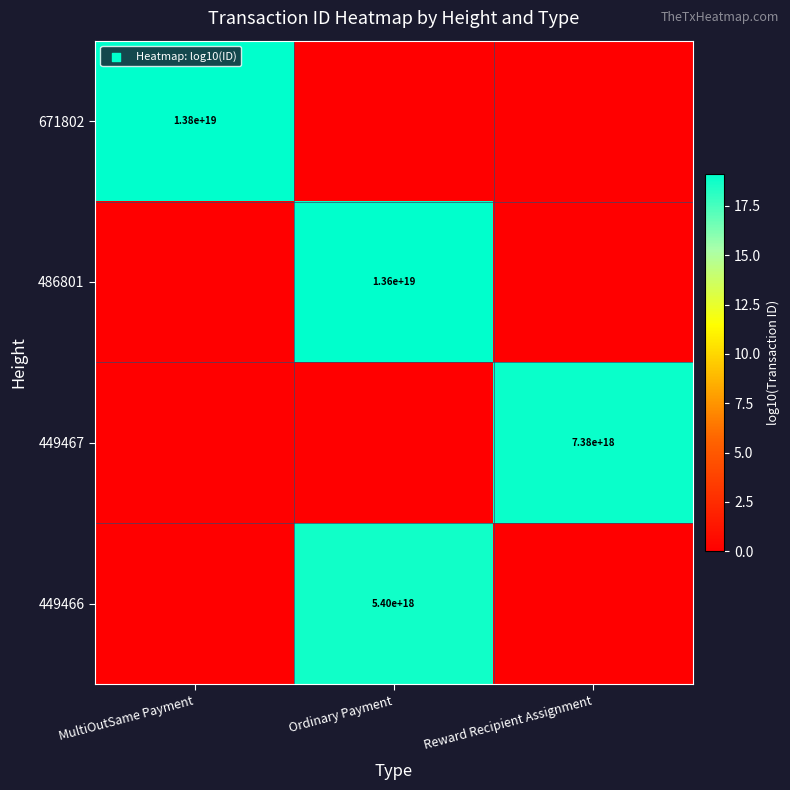

Where is 486801 nearest to the value 9?

MultiOutSame Payment